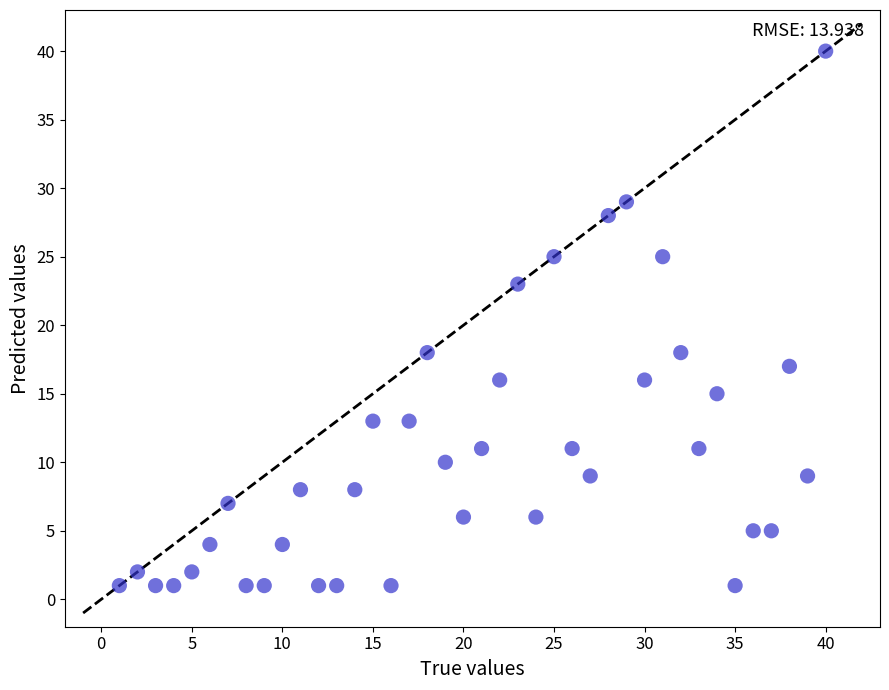

What is the range of X values (max minus min)?

39